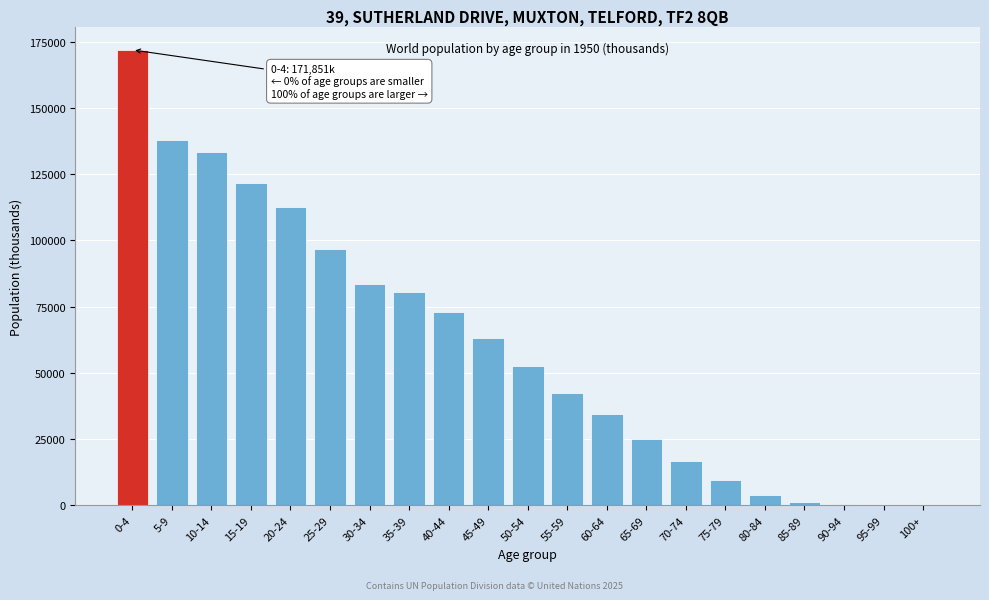

What is the maximum value shown in the chart?

171851.2